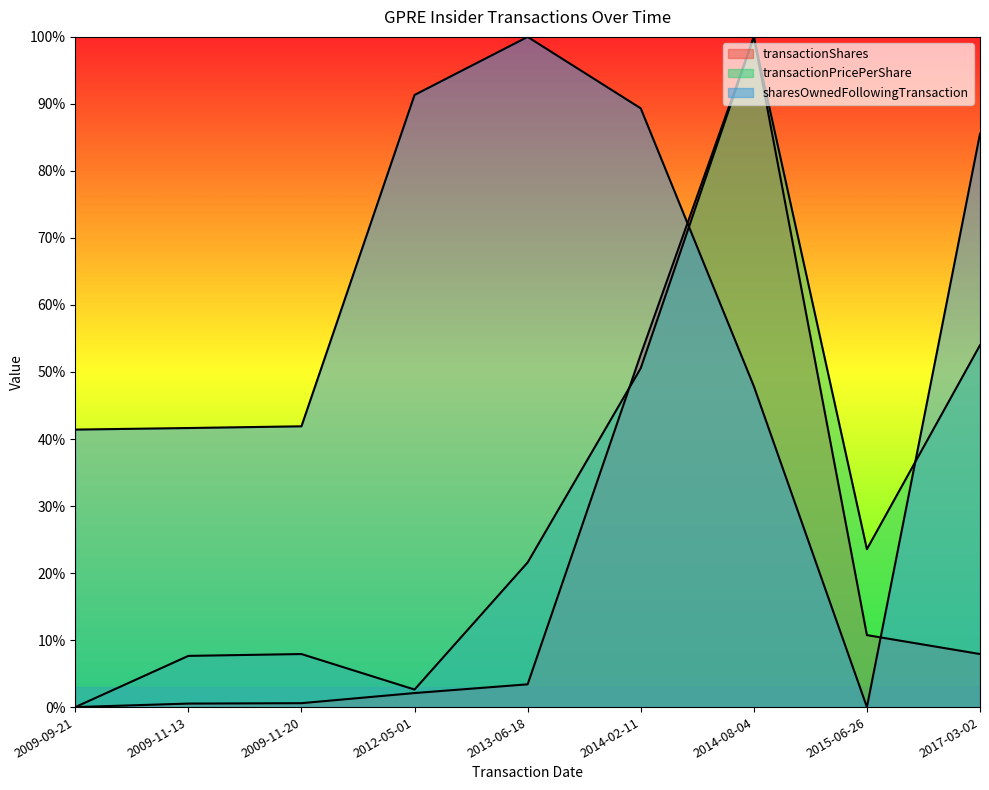

At which category is the sum across all series the highest?

2014-08-04